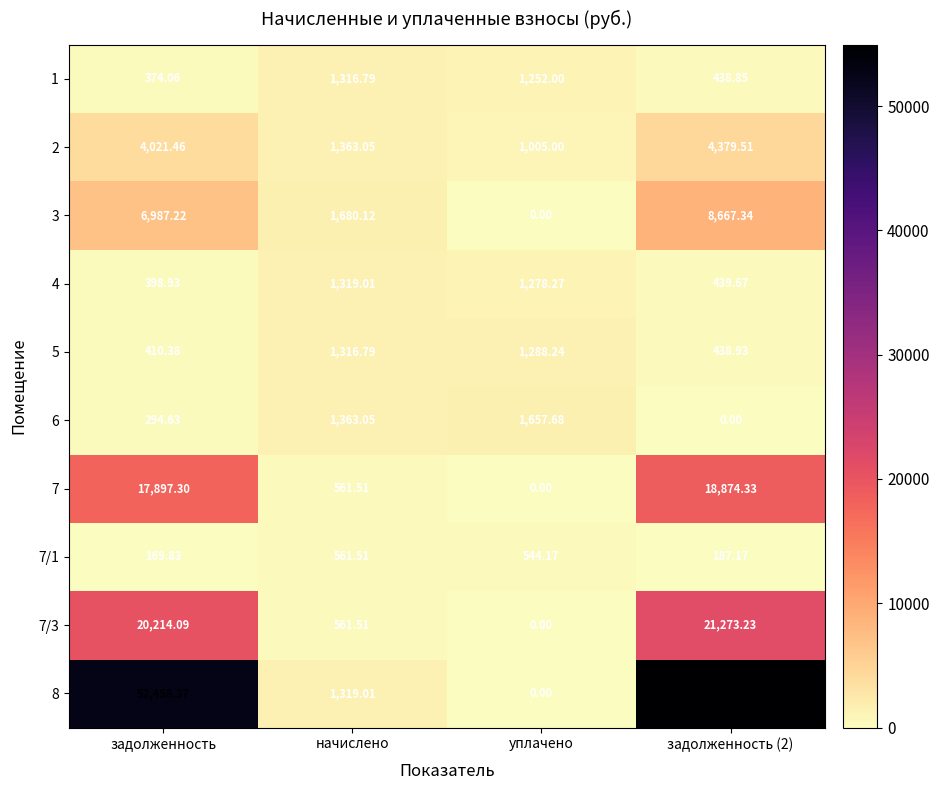

At which label does 1 first exceed 1252?

начислено